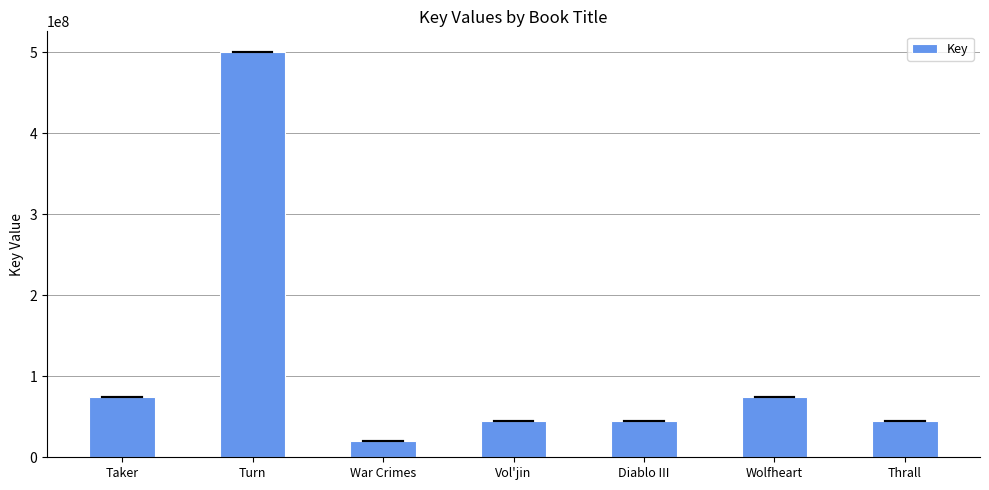

True or false: the data shows 19812311 at War Crimes.

True